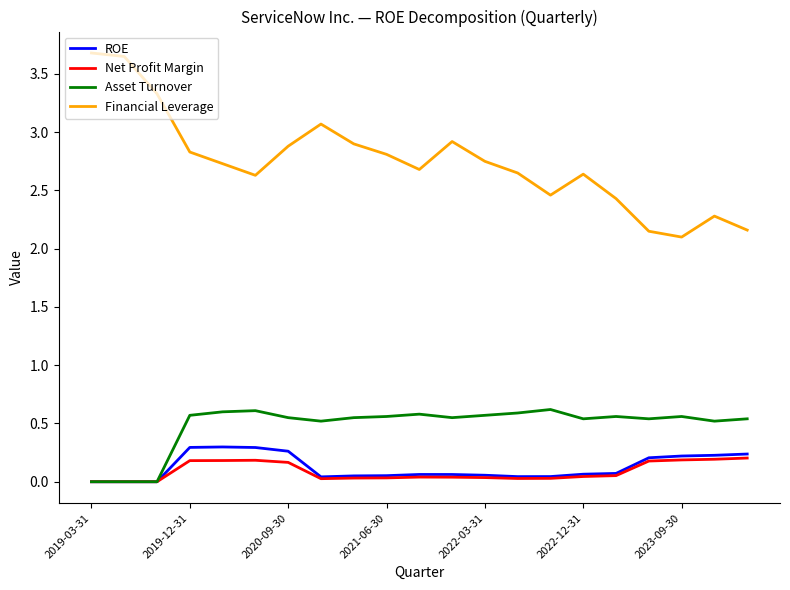

Rank the series by their maximum value, from lowest to highest.

Net Profit Margin, ROE, Asset Turnover, Financial Leverage